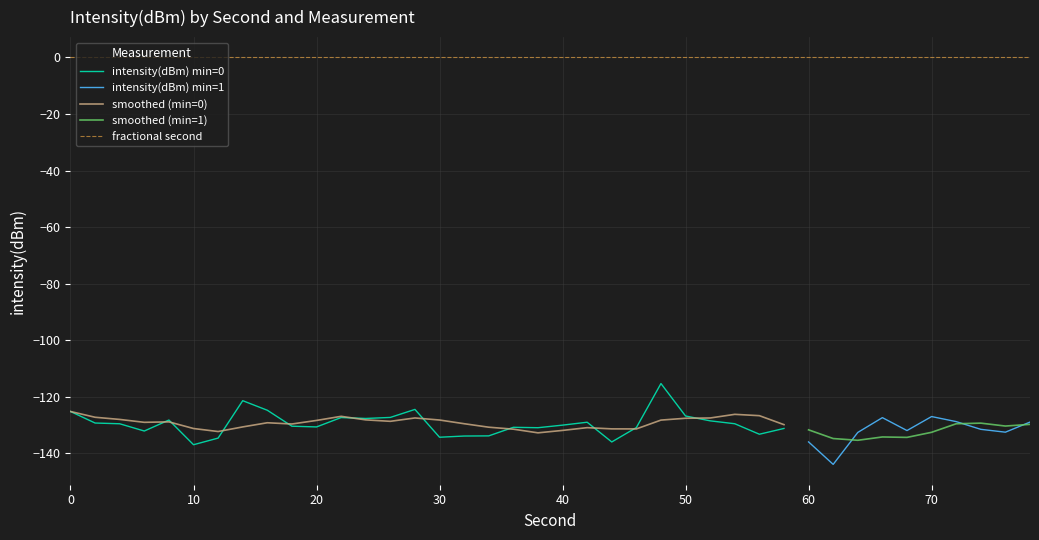

The intensity(dBm) min=0 series shows -136.9 at 10. True or false?

True